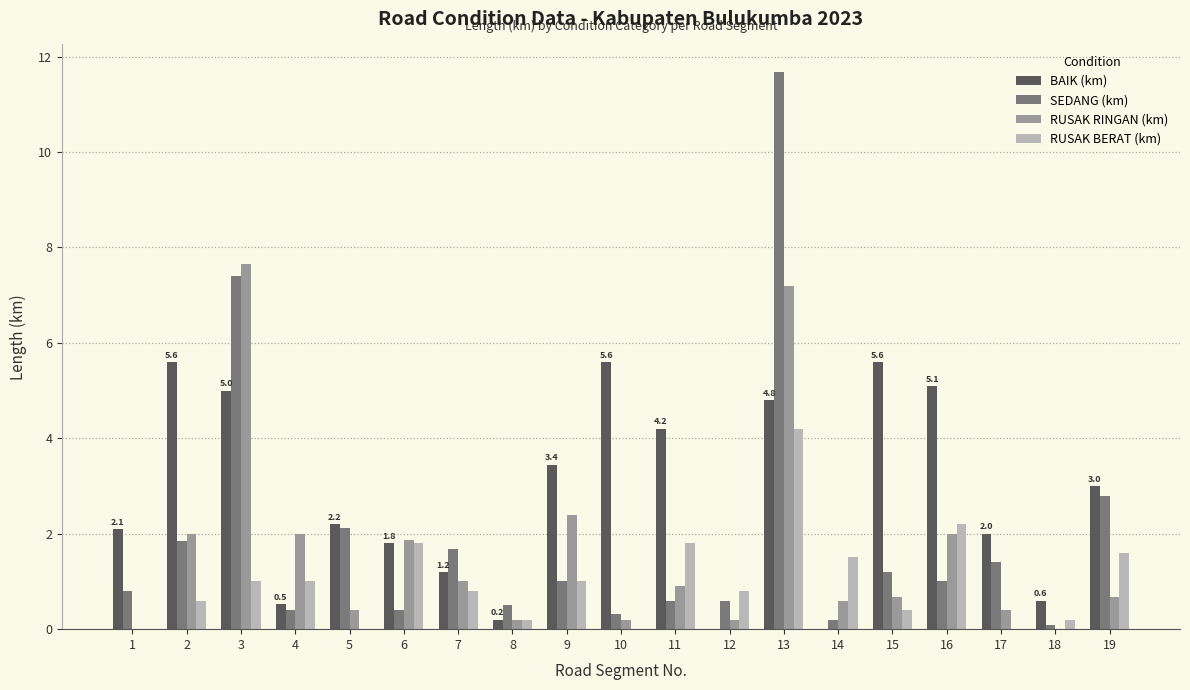

What is the sum of the RUSAK BERAT (km) values at 6 and 16?

4.0